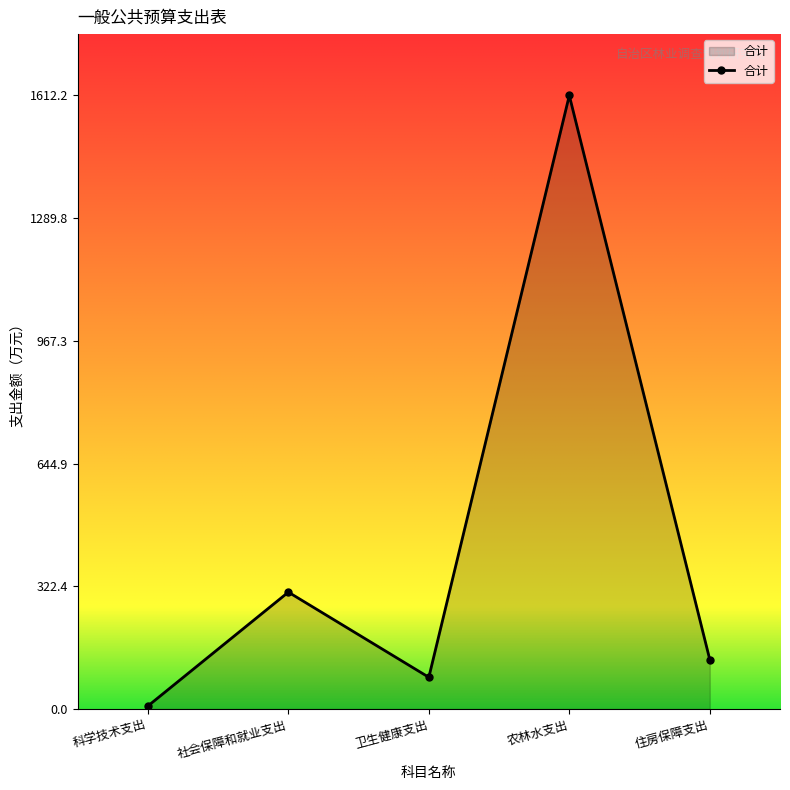

Which label corresponds to the largest value in the chart?

农林水支出